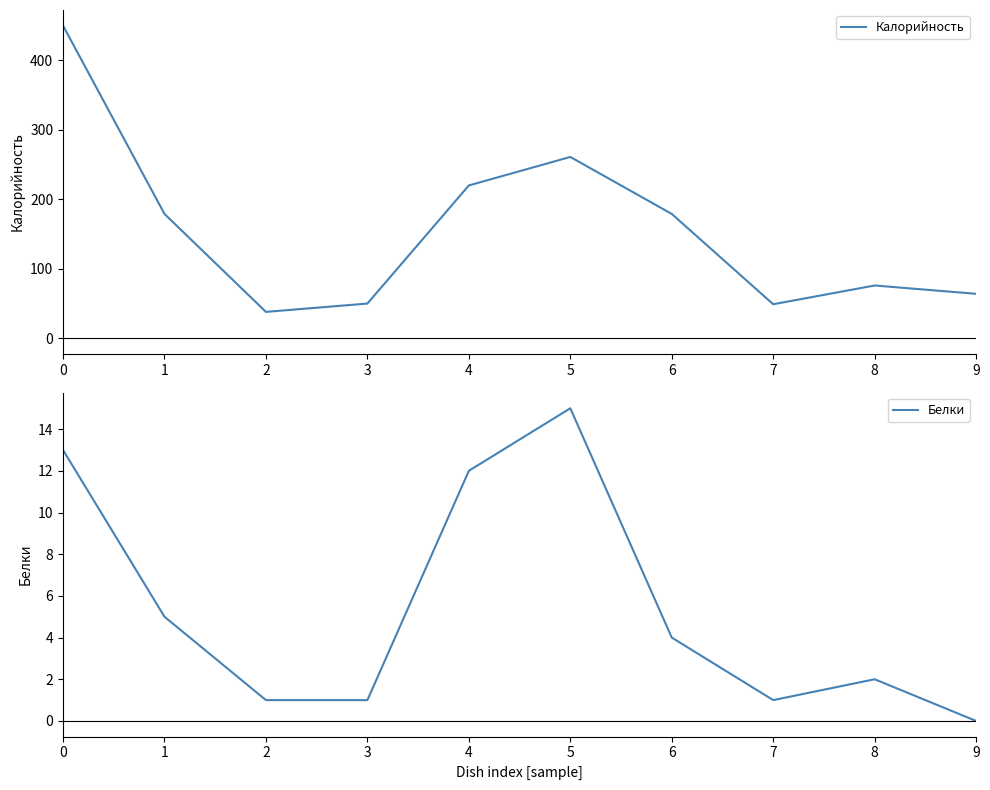

What is the difference between the second highest and second lowest values in the Белки series?

12